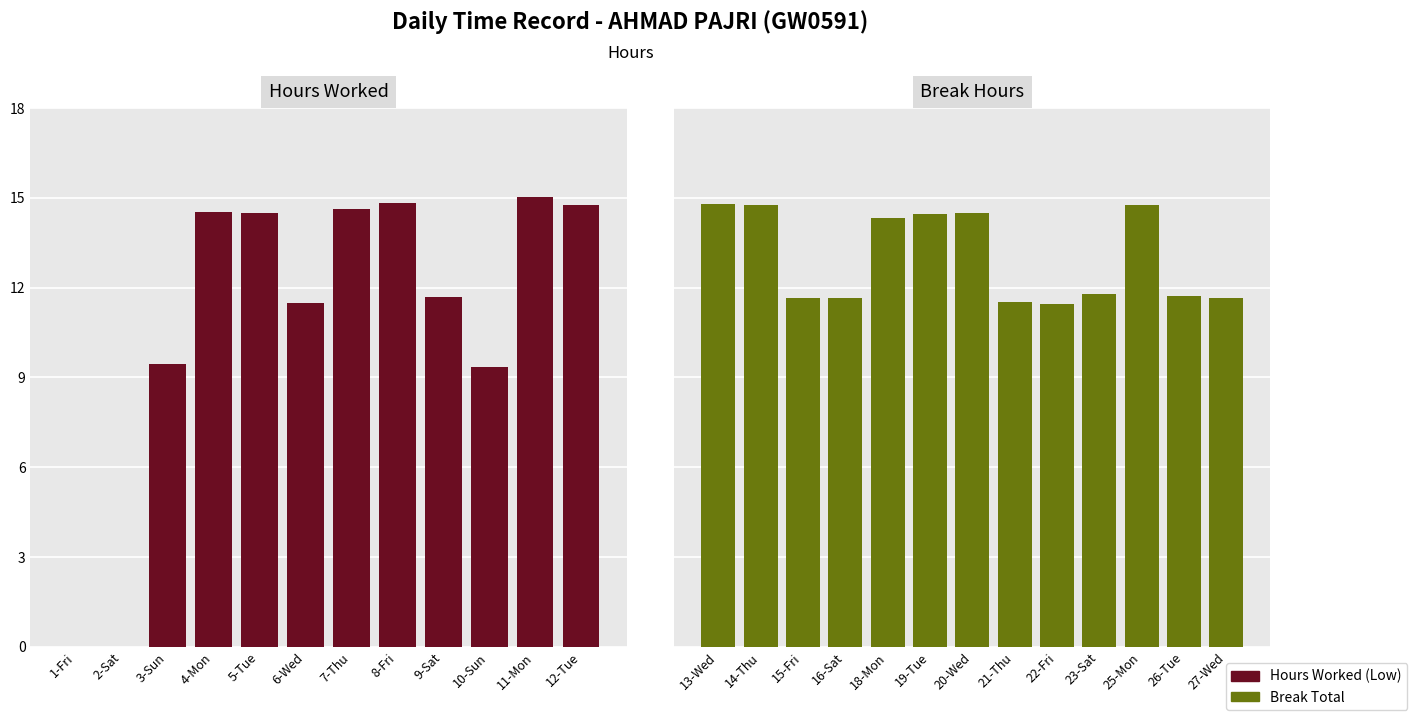

Which label corresponds to the smallest value in the chart?

1-Fri